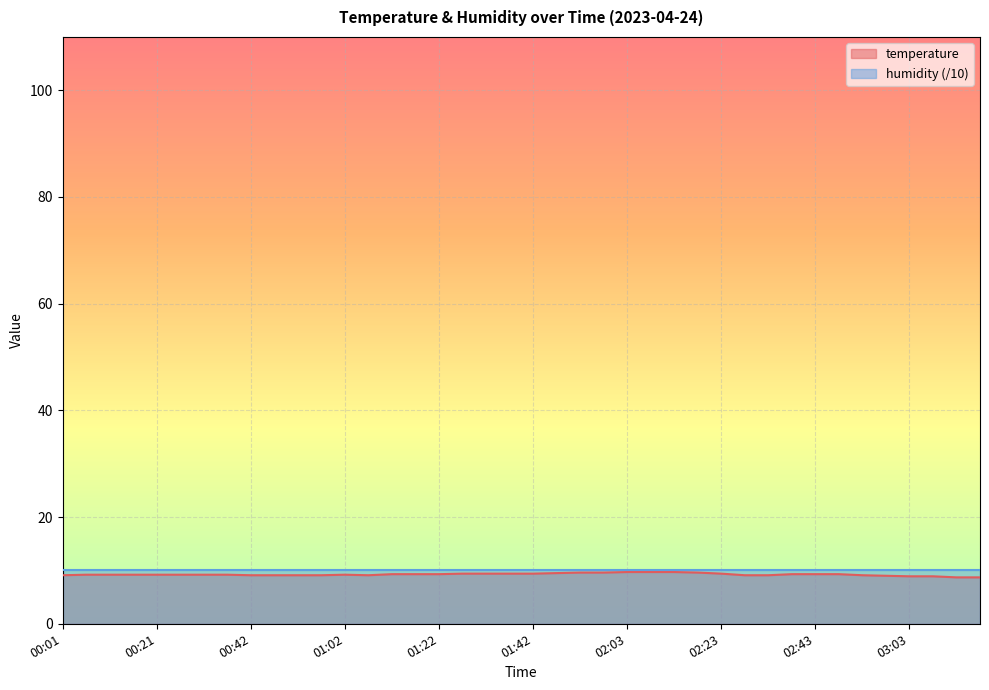

What is the approximate value at 03:03?

8.9